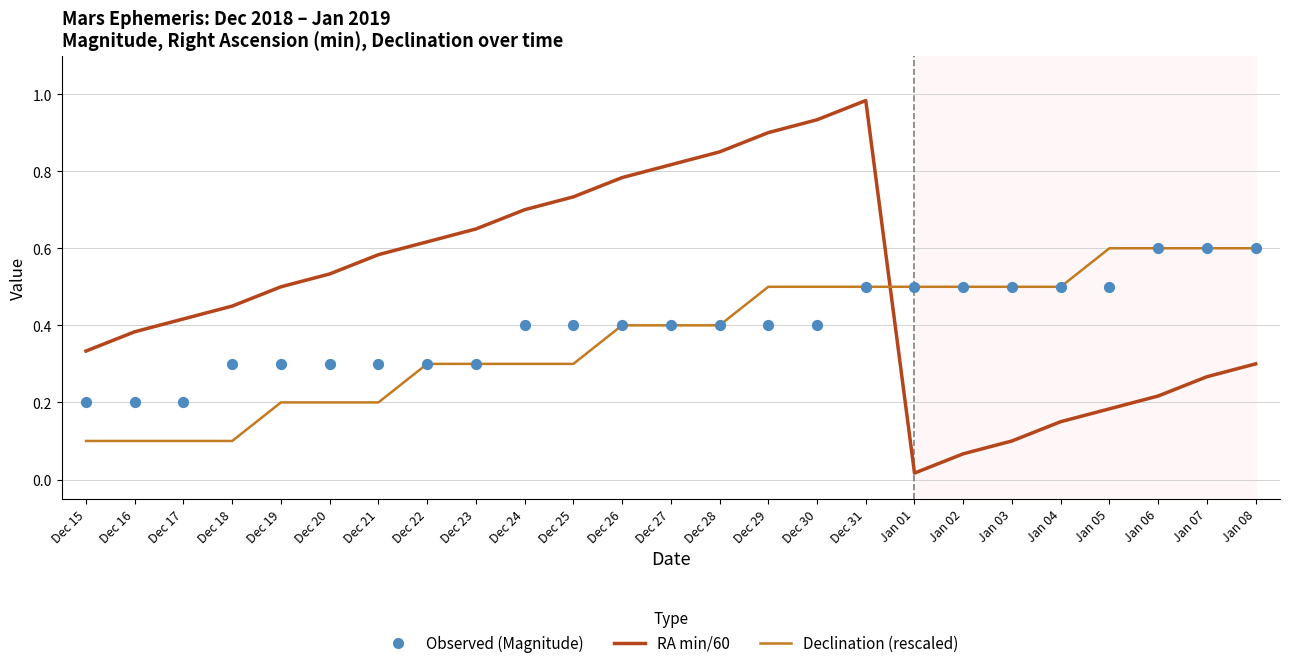

Which series contains the highest Y value?

Right Ascension (min/60)